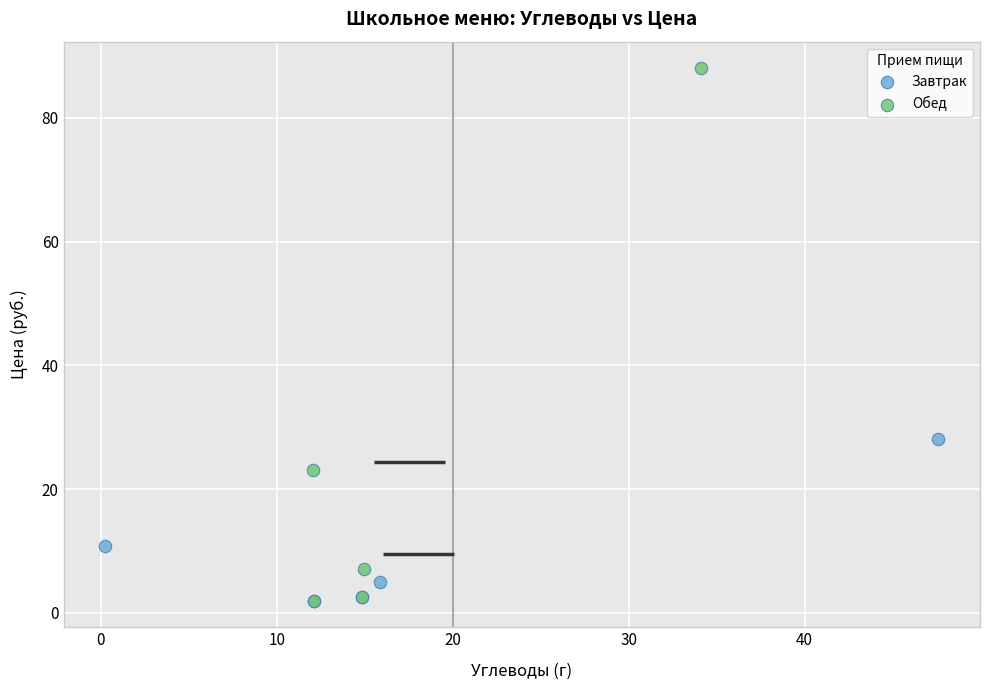

Which series contains the highest Y value?

Обед